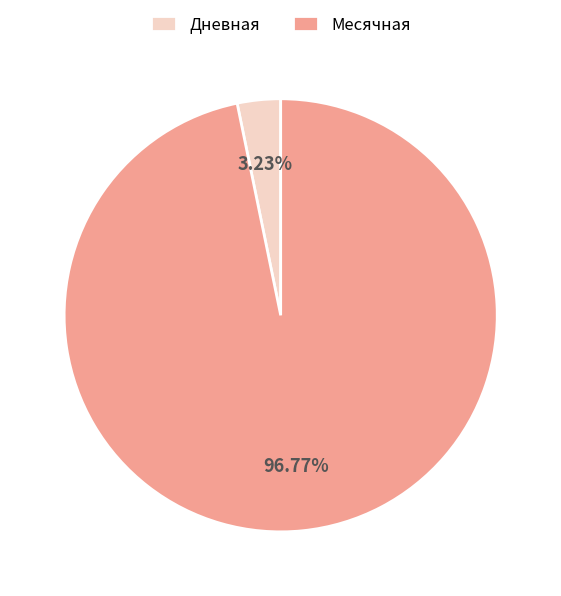

Count the number of slices in the pie.

2